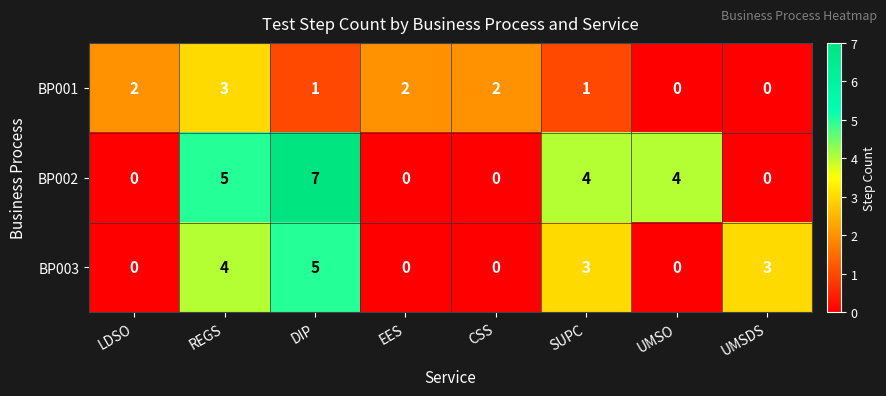

Which series has the largest range (max minus min)?

BP002